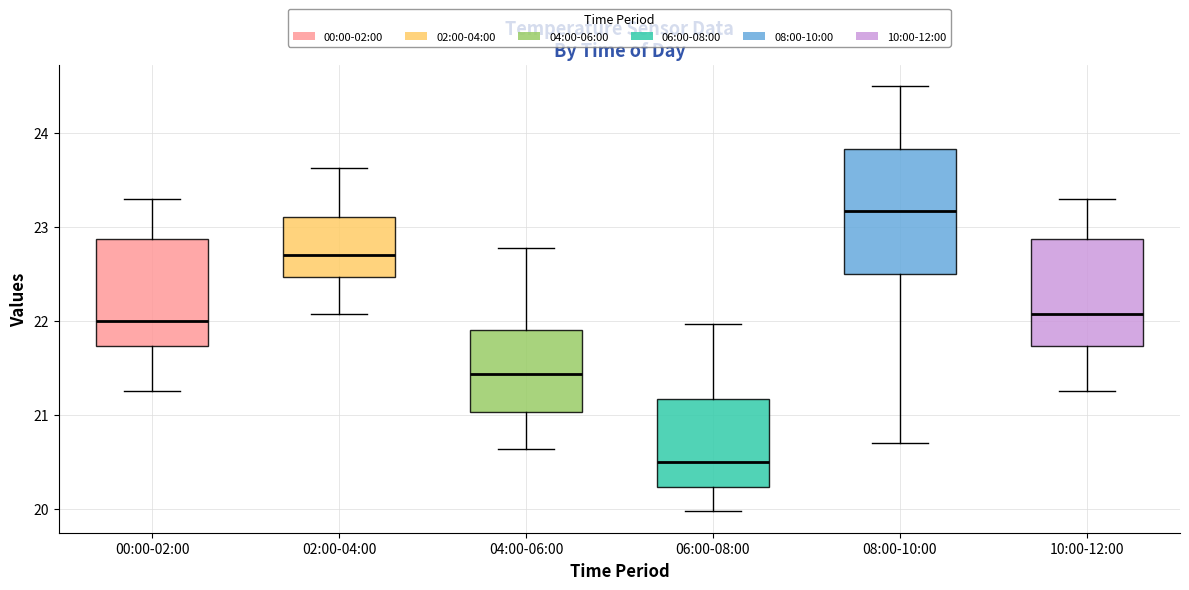

Which box has the lowest median line?

06:00-08:00